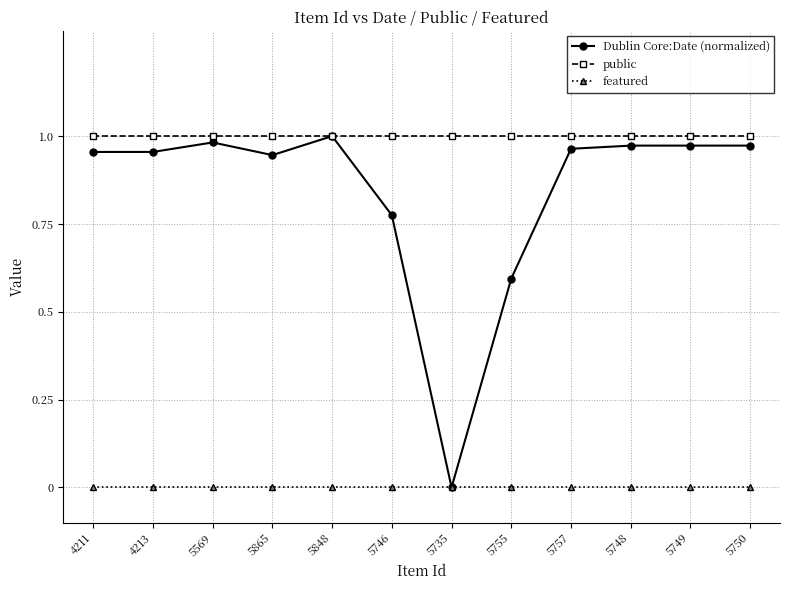

List the series in order of their overall mean, lowest first.

featured, Dublin Core:Date (normalized), public